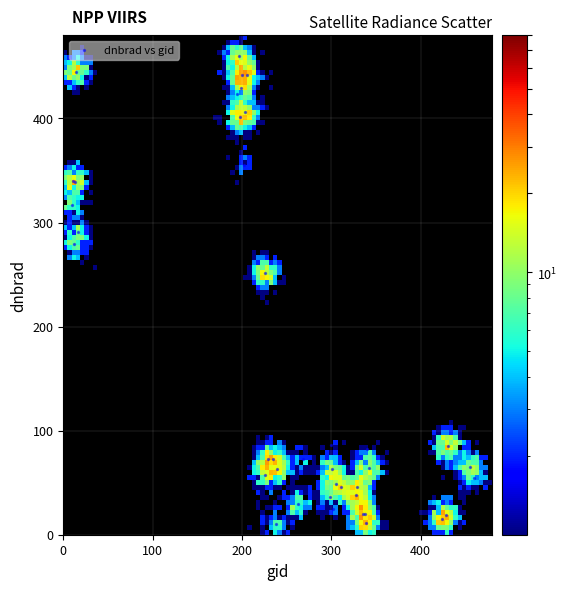

What Y value in the scatter plot is closest to 235?

251.4